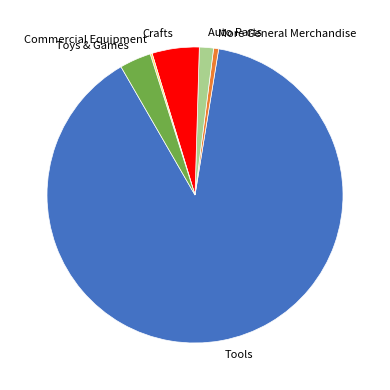

Which category has the biggest portion of the pie?

Tools